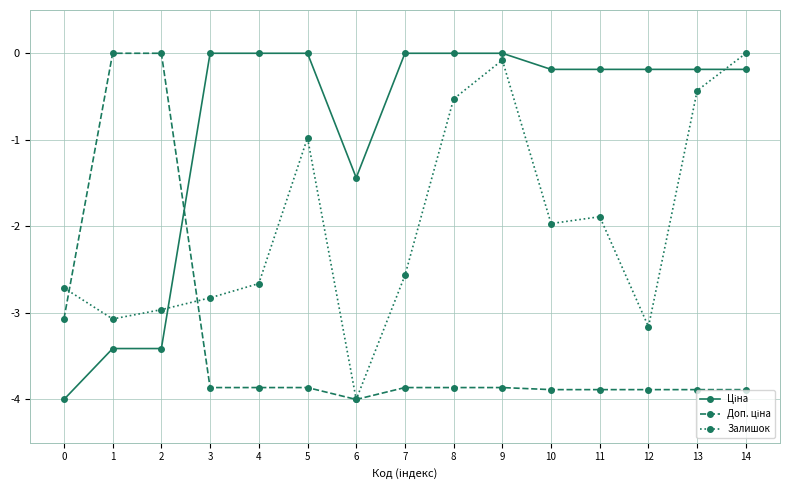

The Залишок series shows -3.2 at 12. True or false?

True